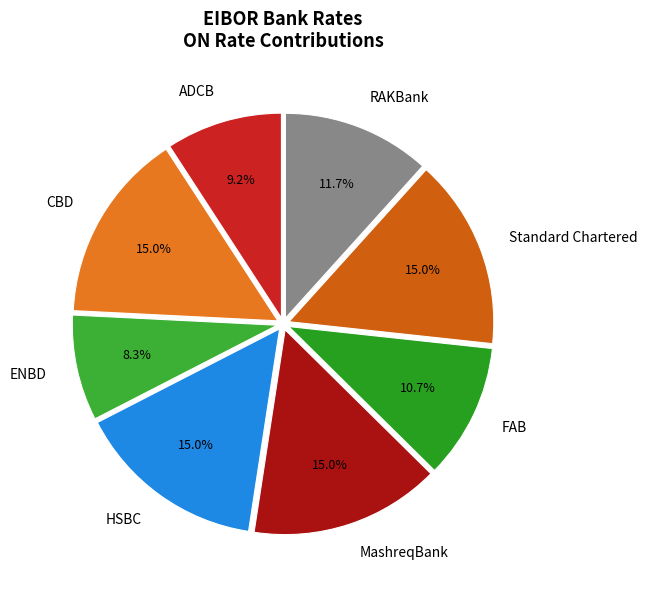

To the nearest percent, what is the average slice percentage?

12%